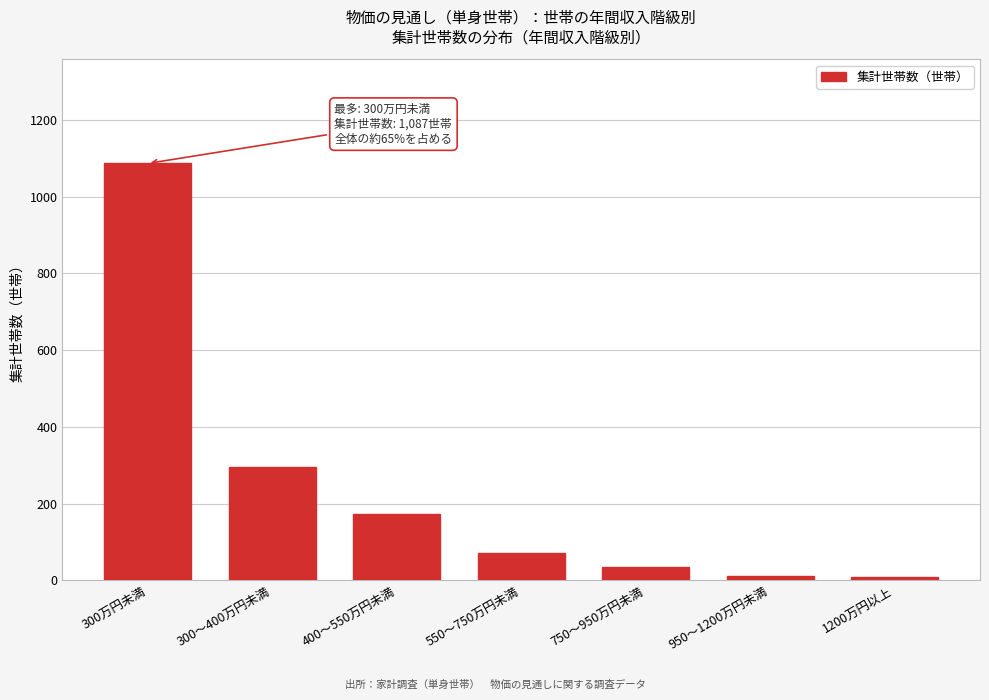

What is the maximum value shown in the chart?

1087